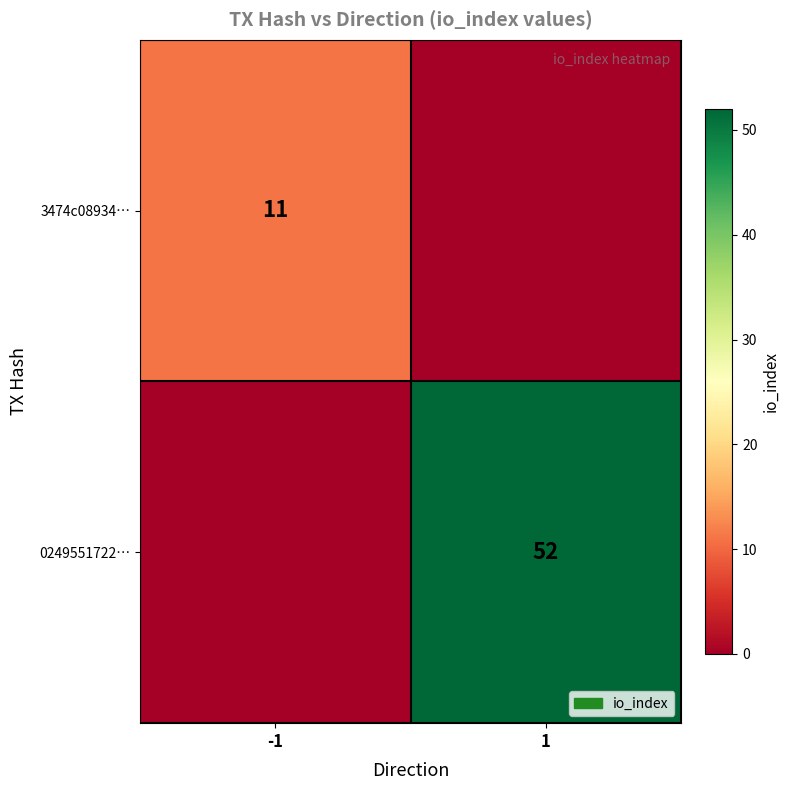

True or false: 3474c08934… has a value of 11 at -1.

True